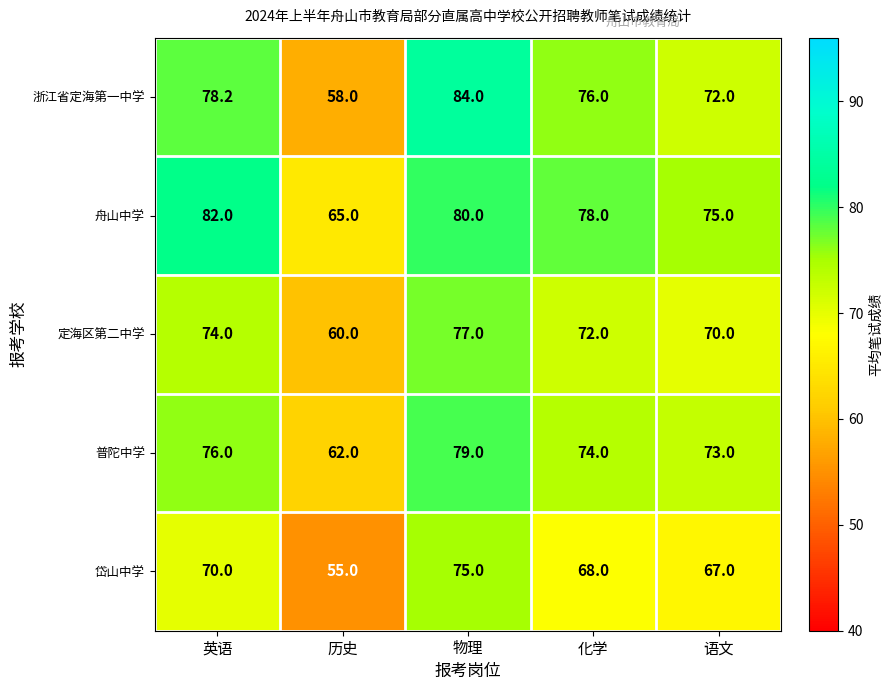

What is the difference between the second highest and minimum values in the 定海区第二中学 series?

14.0